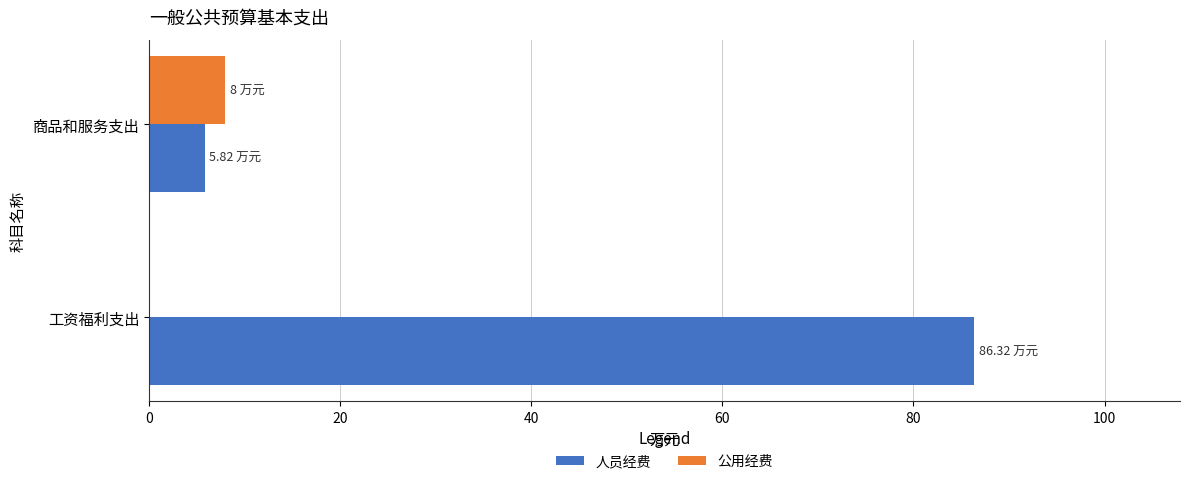

What is the sum of the 人员经费 values at 商品和服务支出 and 工资福利支出?

92.1